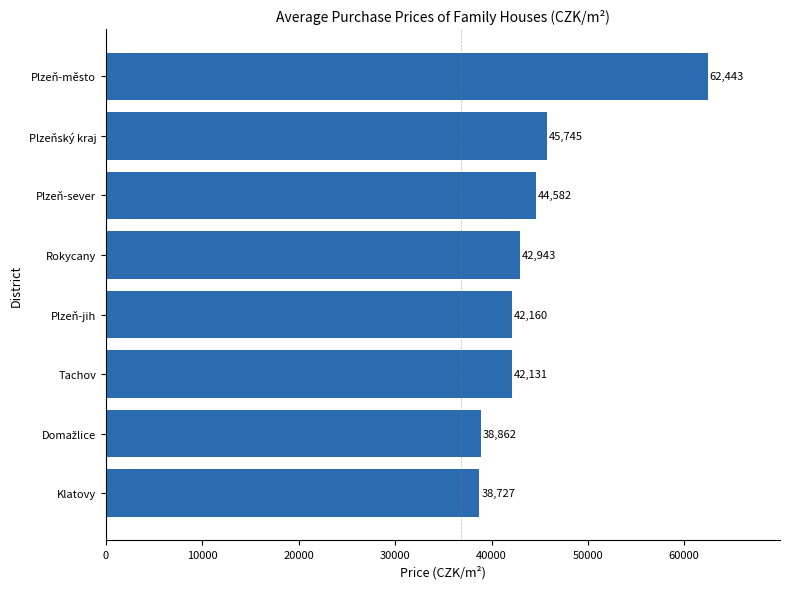

True or false: the data shows 60456 at Plzeň-jih.

False